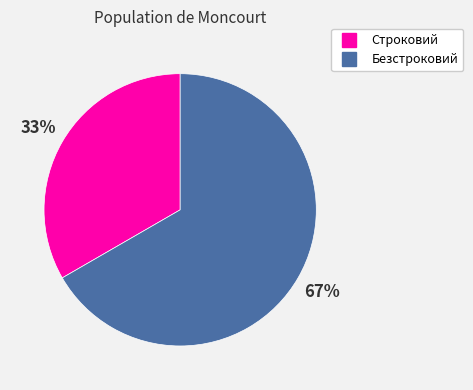

Combined, do Строковий and Безстроковий account for over 50%?

Yes